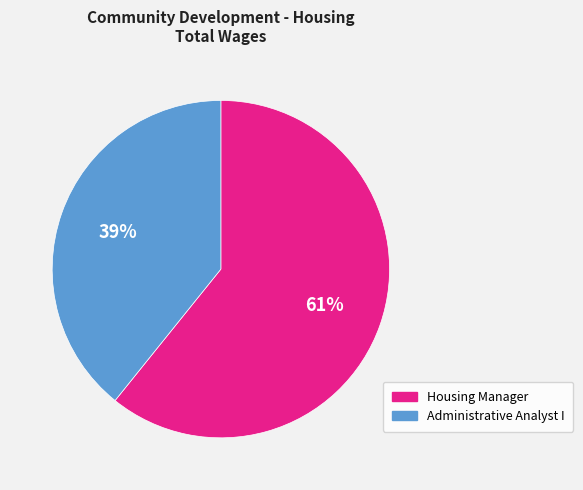

What is the largest slice in the pie chart?

Housing Manager